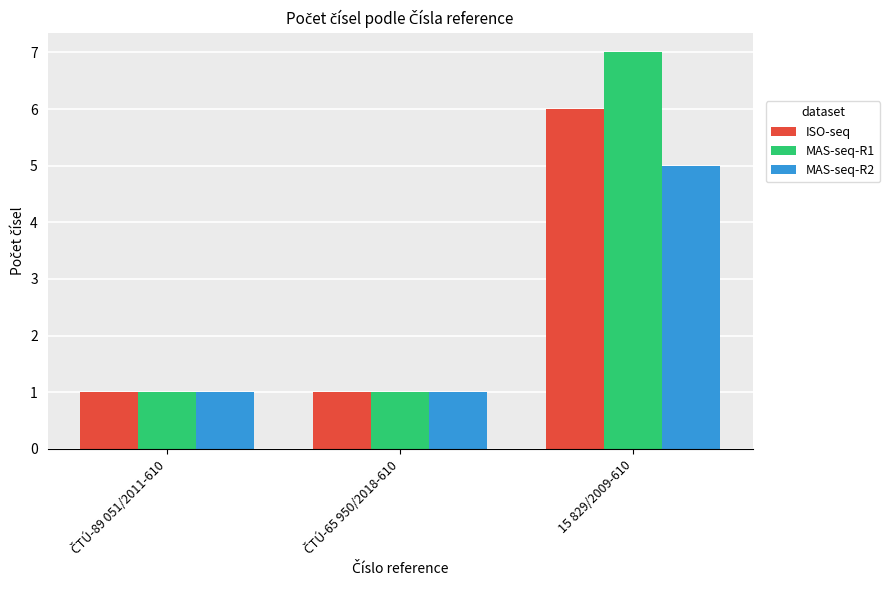

Reading right to left, list all the values displayed in this chart.

ISO-seq: 6	1	1
MAS-seq-R1: 7	1	1
MAS-seq-R2: 5	1	1